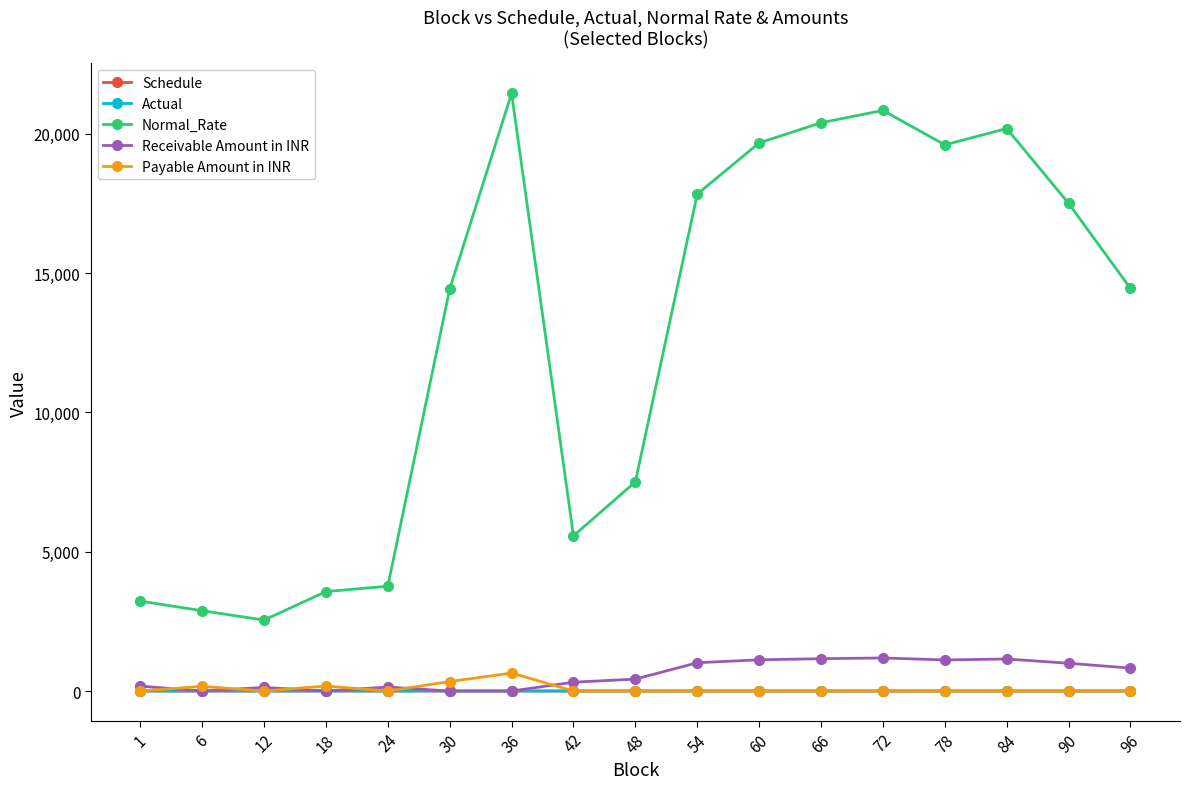

What is the value of the Normal_Rate point at the 5th from the left?

3761.4